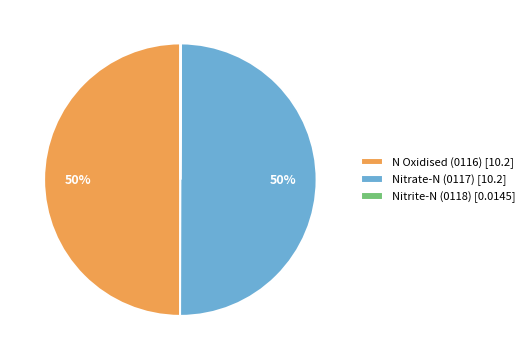

The Nitrate-N (0117) [10.2] slice represents 45% of the pie. True or false?

False